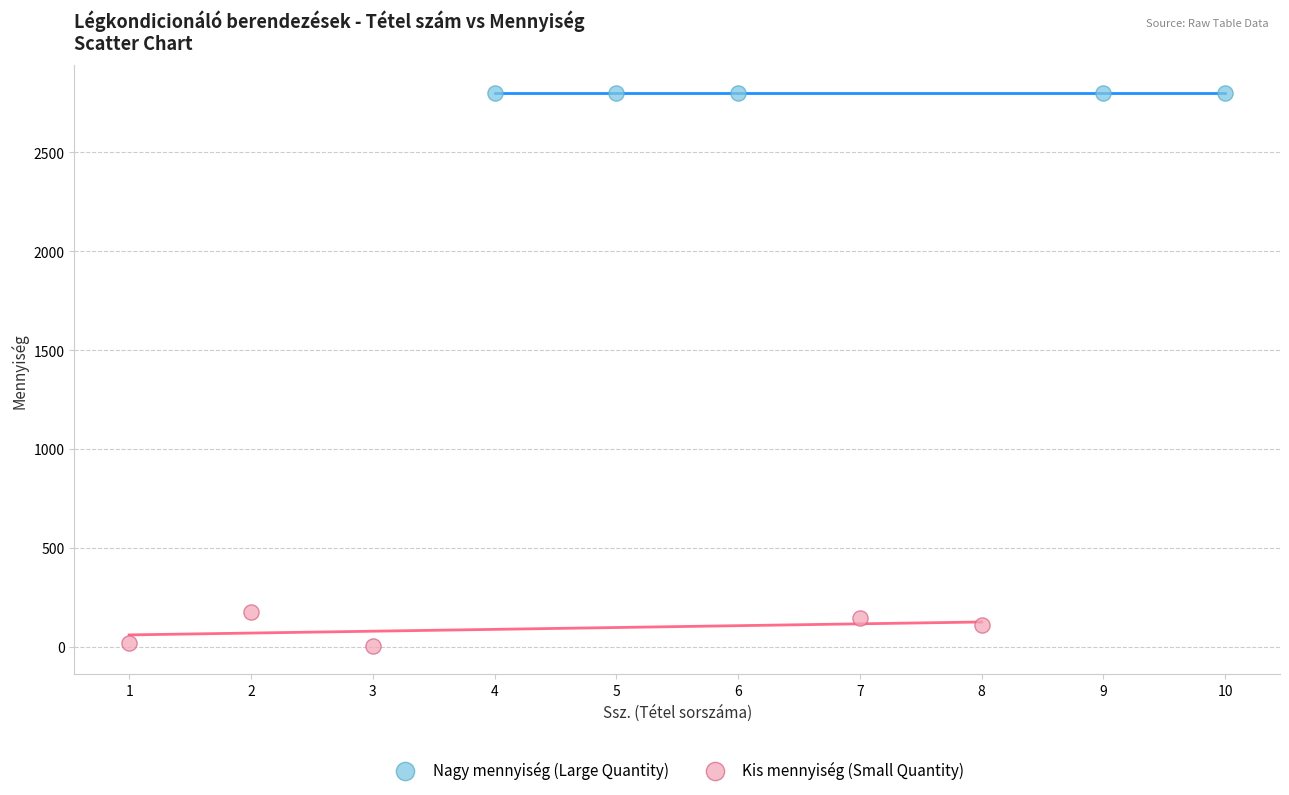

Which series reaches the minimum Y coordinate?

Kis mennyiség (Small Quantity)